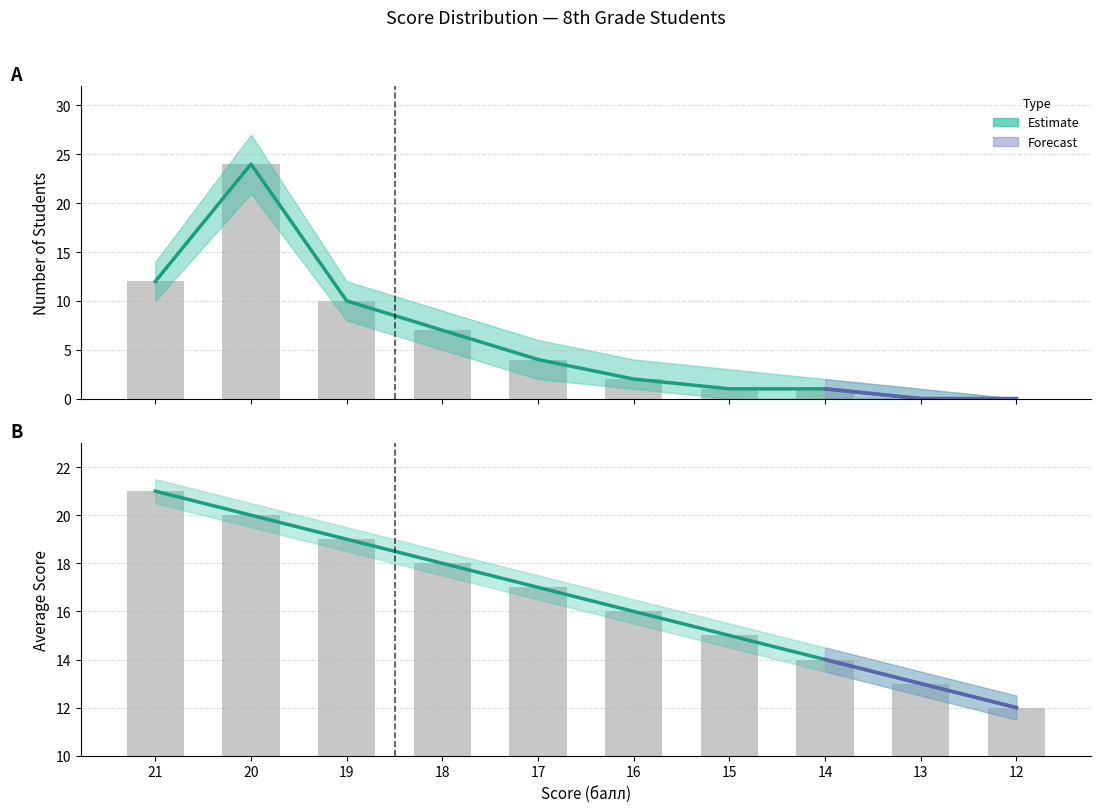

Reading left to right, list all the values displayed in this chart.

Estimate: 21=21	20=20	19=19	18=18	17=17	16=16	15=15	14=14	13=13	12=12
Count (bars): 21=12	20=24	19=10	18=7	17=4	16=2	15=1	14=1	13=0	12=0
Avg Score (bars): 21=21	20=20	19=19	18=18	17=17	16=16	15=15	14=14	13=13	12=12